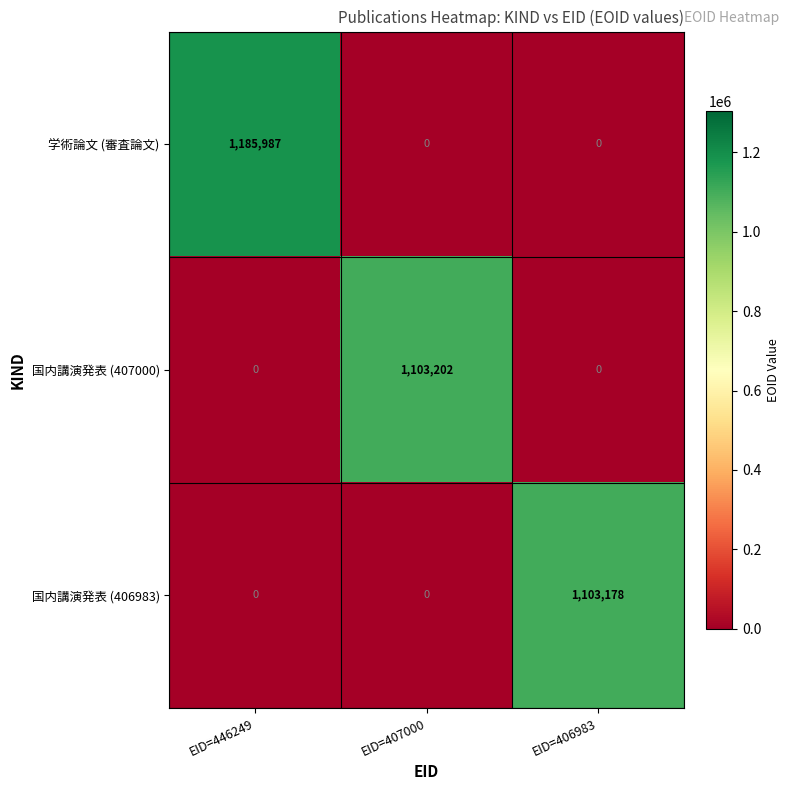

Reading left to right, list all the values displayed in this chart.

学術論文 (審査論文): EID=446249=1185987	EID=407000=0	EID=406983=0
国内講演発表 (407000): EID=446249=0	EID=407000=1103202	EID=406983=0
国内講演発表 (406983): EID=446249=0	EID=407000=0	EID=406983=1103178